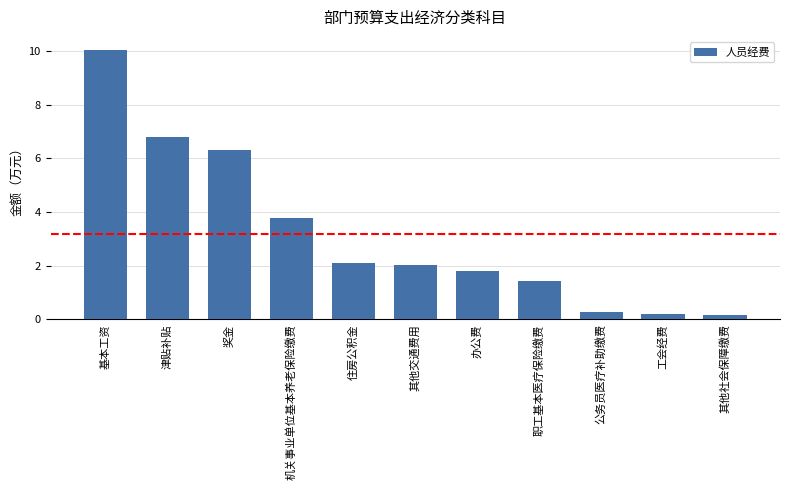

What position from the right is 职工基本医疗保险缴费?

4